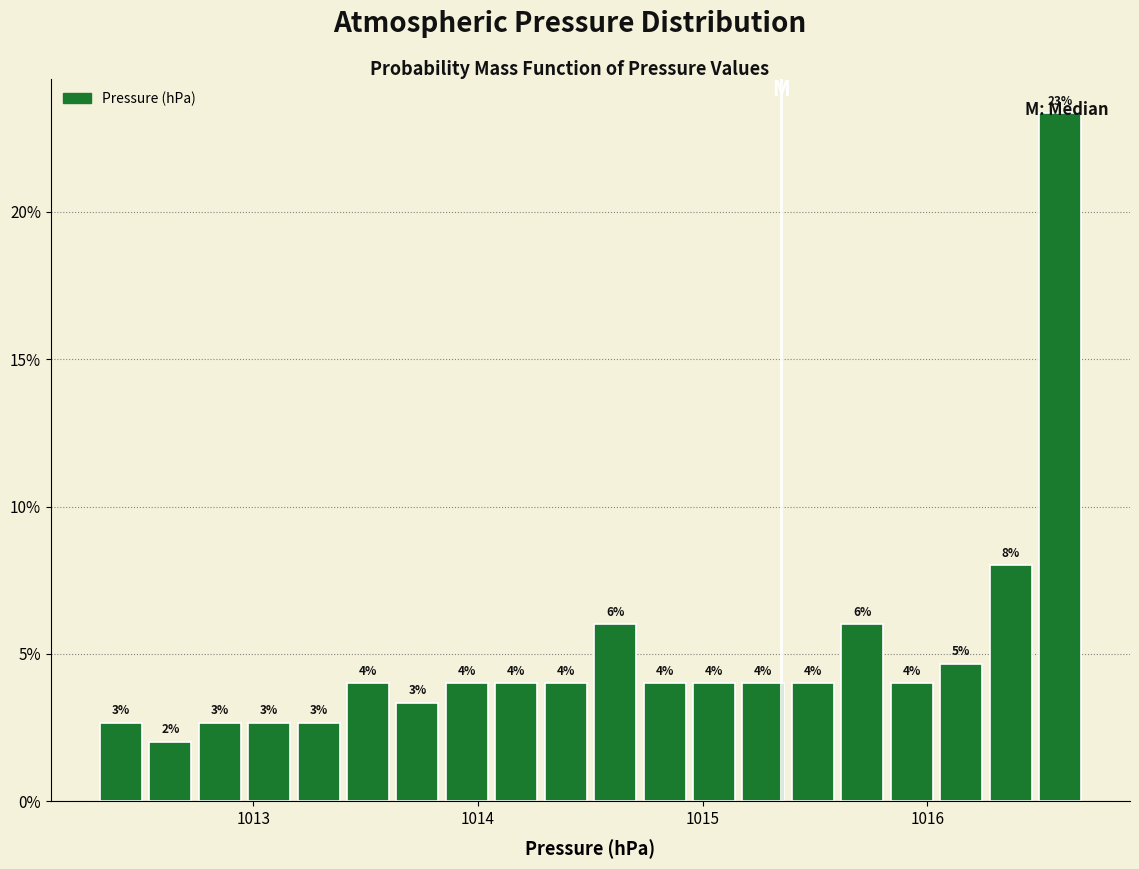

Read against the x-axis, roughly where is the centre of the tallest bar?

1016.6